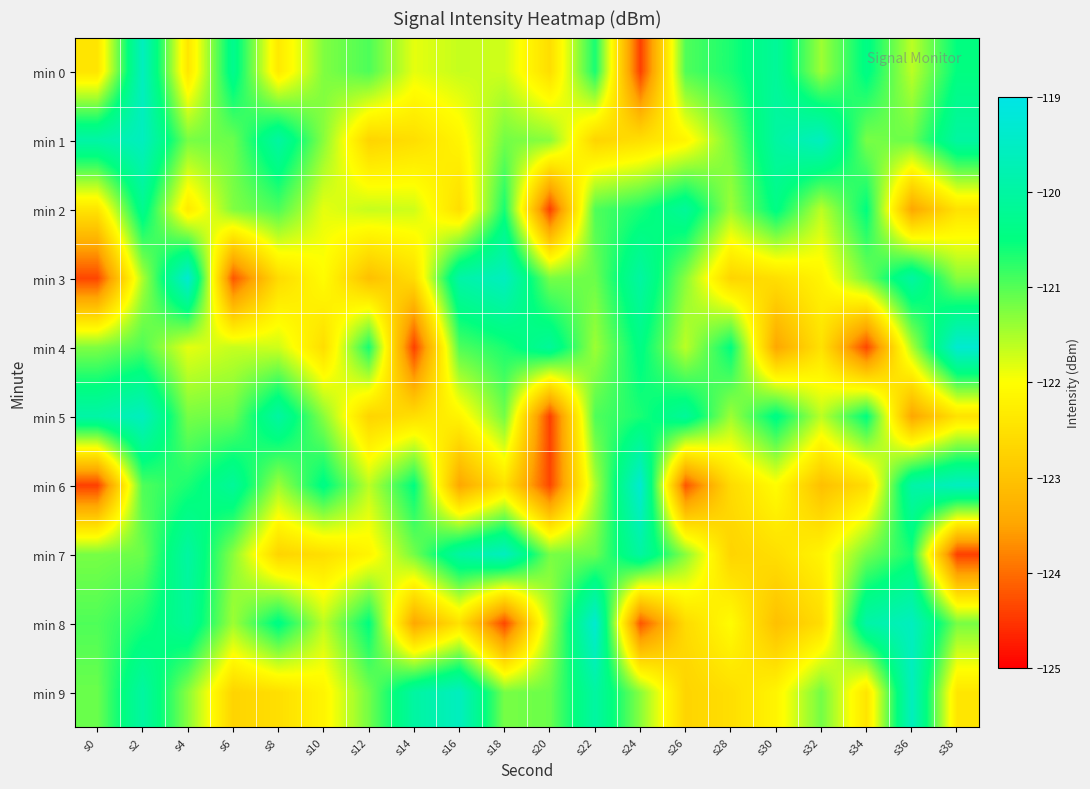

What is the difference between the highest and lowest values at s12?

2.6